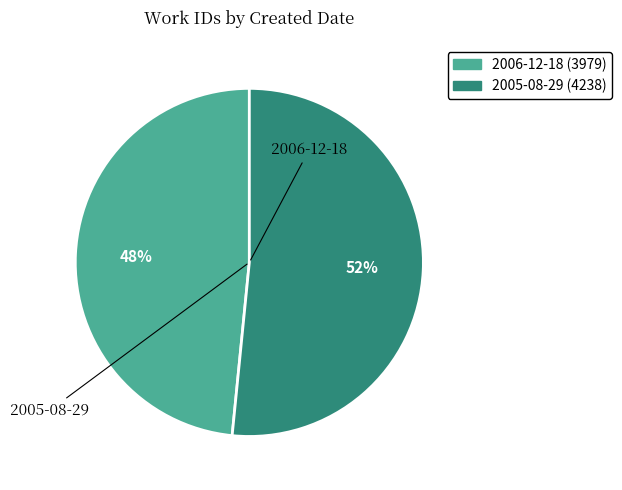

What percentage is the 2005-08-29 slice, to the nearest percent?

52%